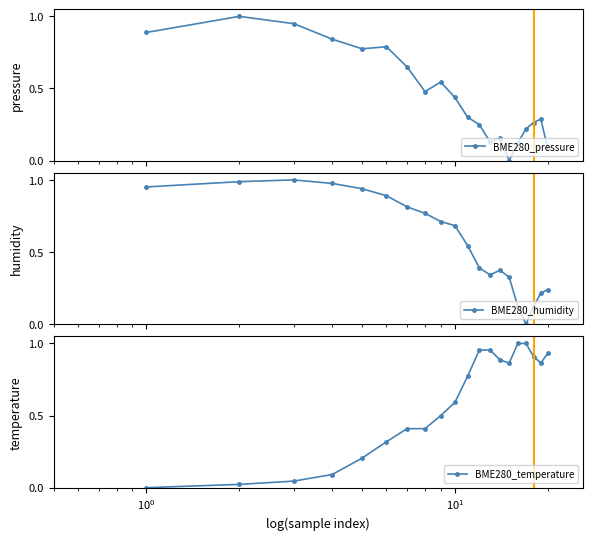

What is the maximum value for BME280_pressure?

1.0